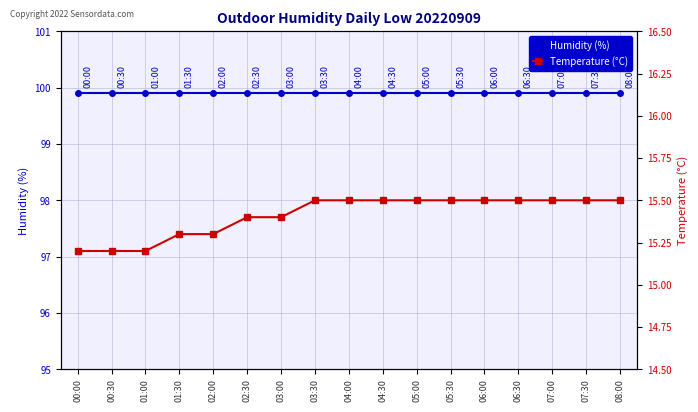

What is the value of the Temperature (°C) point at the 6th from the left?

15.4